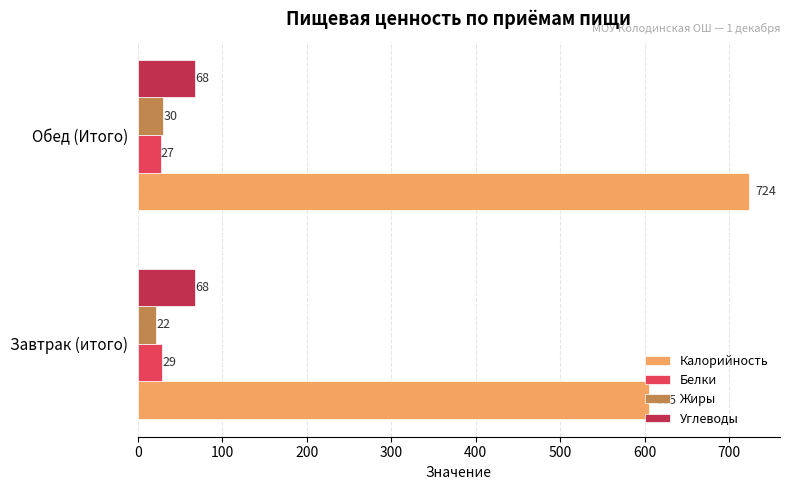

Rank the series by their maximum value, from highest to lowest.

Калорийность, Углеводы, Жиры, Белки